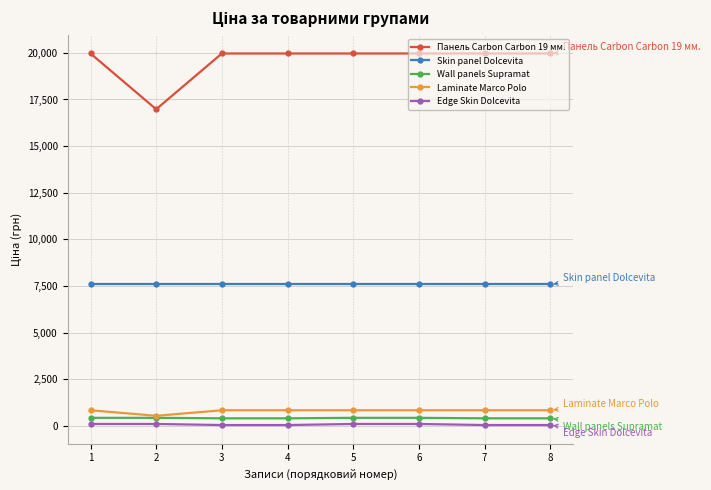

What is the greatest value displayed?

19964.2